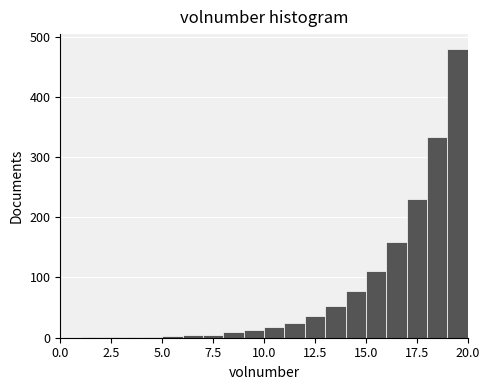

Read against the x-axis, roughly where is the centre of the tallest bar?

19.5